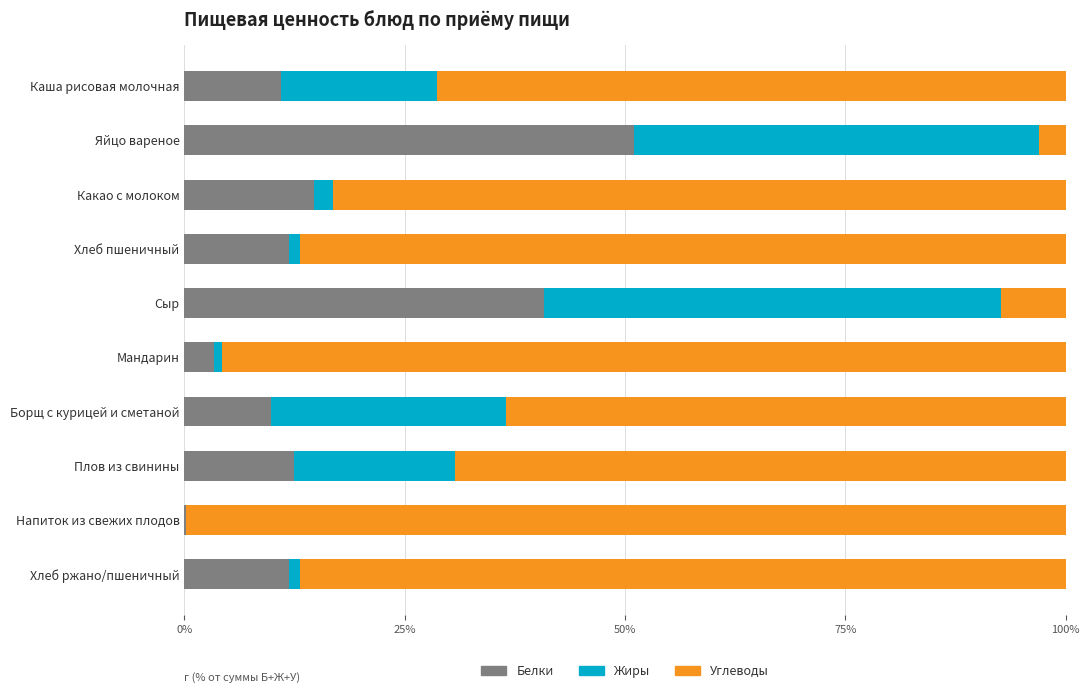

What is the sum of all Белки values?

167.0